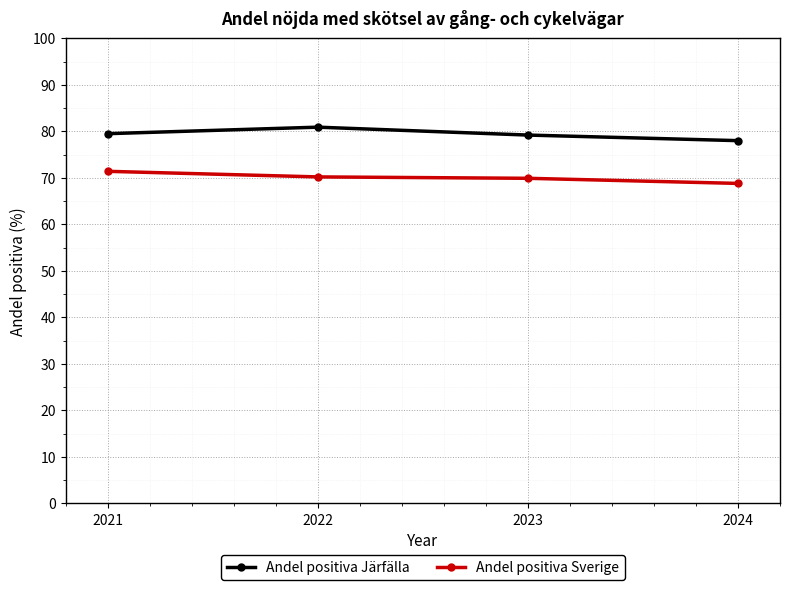

What is the spread (max minus min) of values at 2022?

10.7